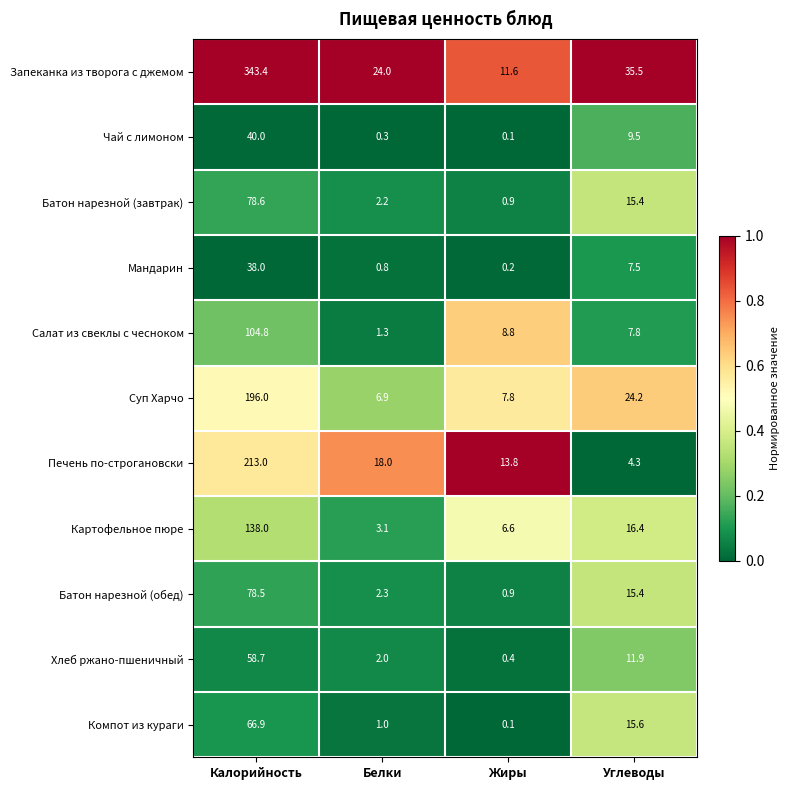

At which label is Мандарин closest to 19?

Углеводы